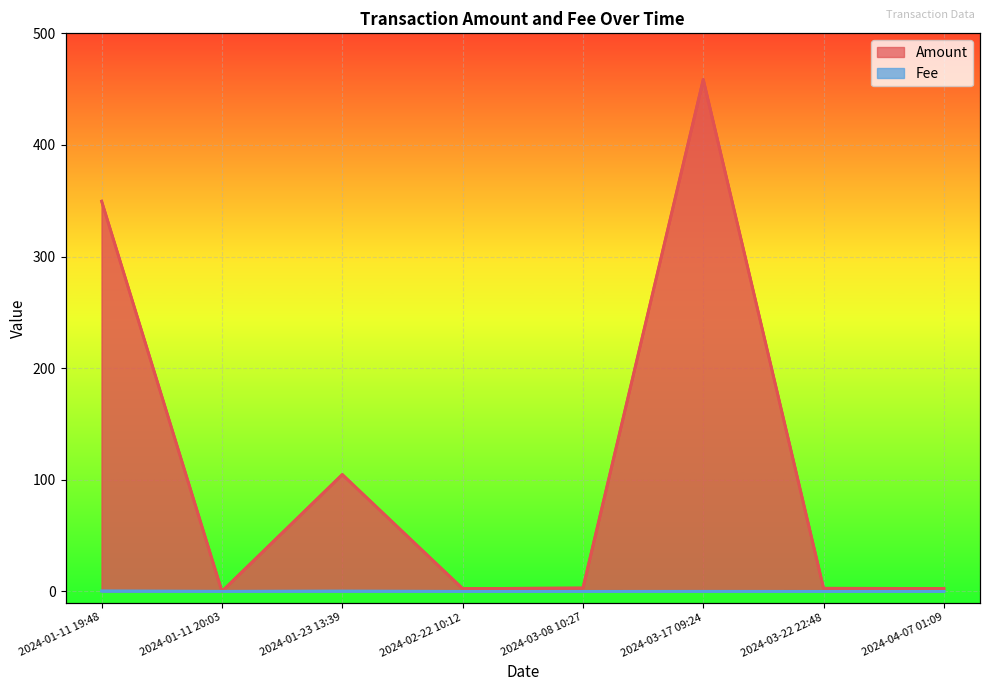

What is the label of the 8th point from the right?

2024-01-11 19:48